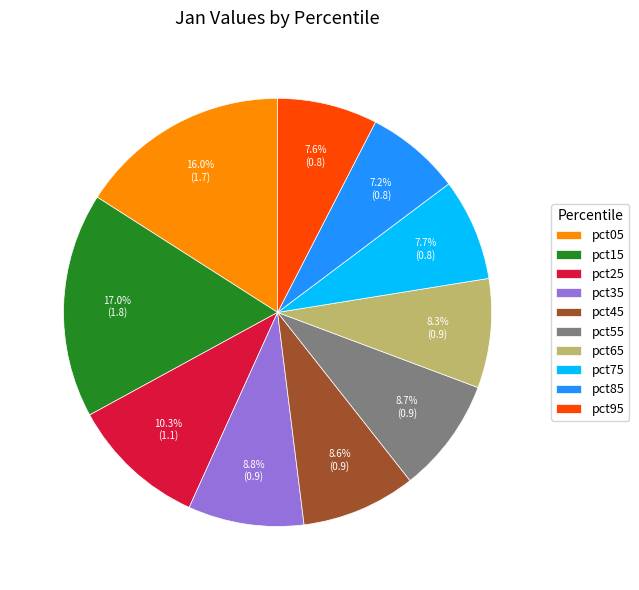

Is pct45 the majority of the pie?

No